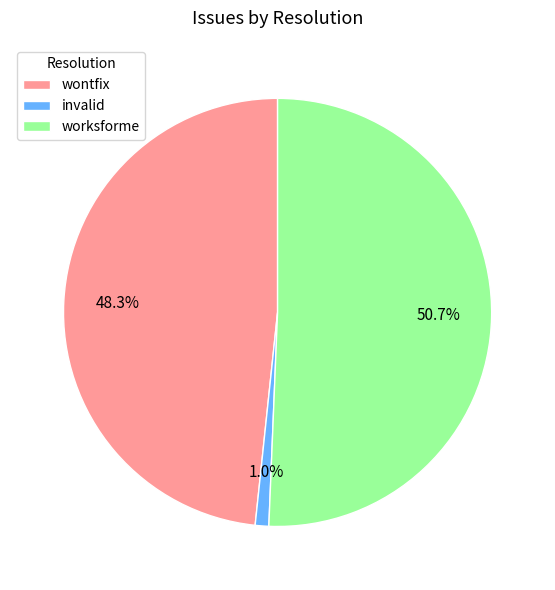

Is there a majority slice in this chart?

Yes